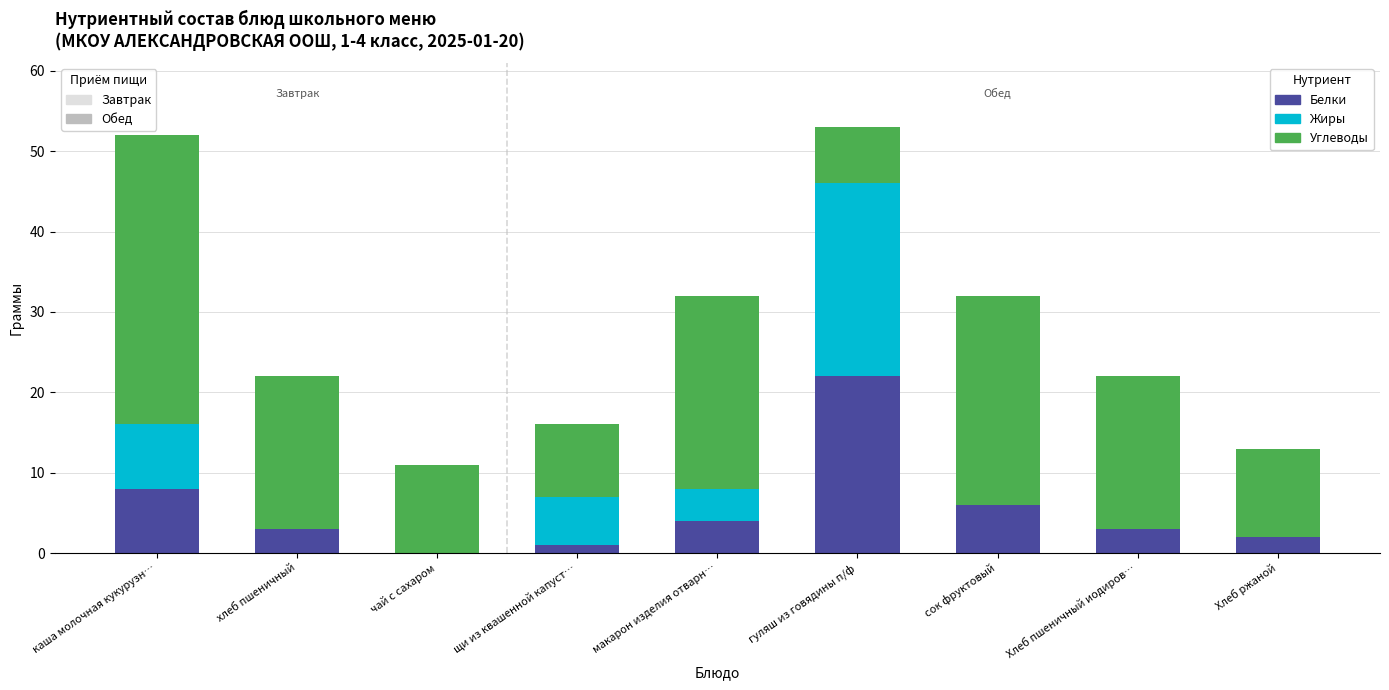

The Белки series shows 5 at хлеб пшеничный. True or false?

False